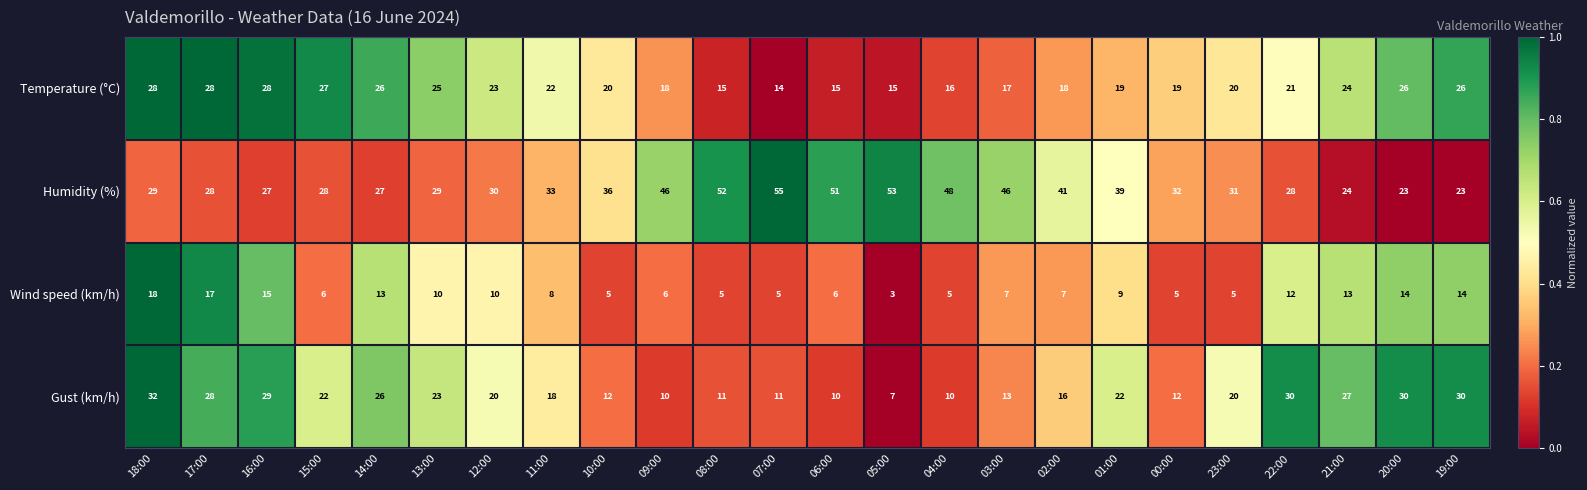

What is the difference between the second highest and second lowest values in the Temperature (°C) series?

13